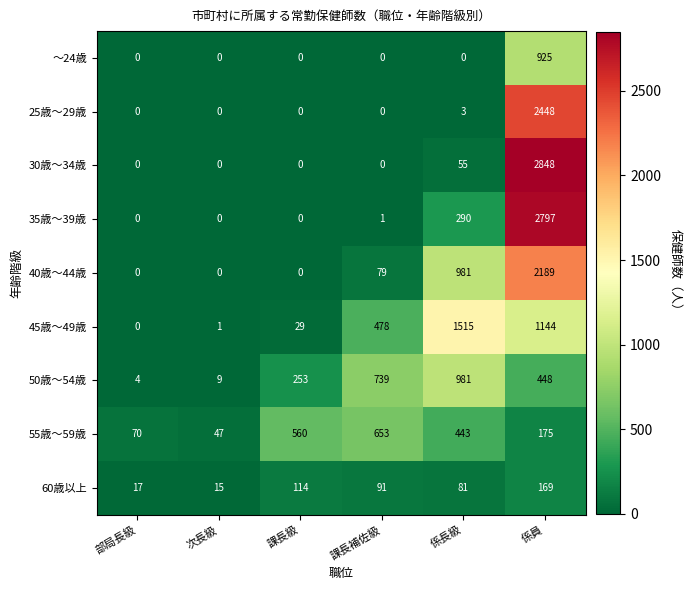

What is the spread (max minus min) of values at 課長補佐級?

739